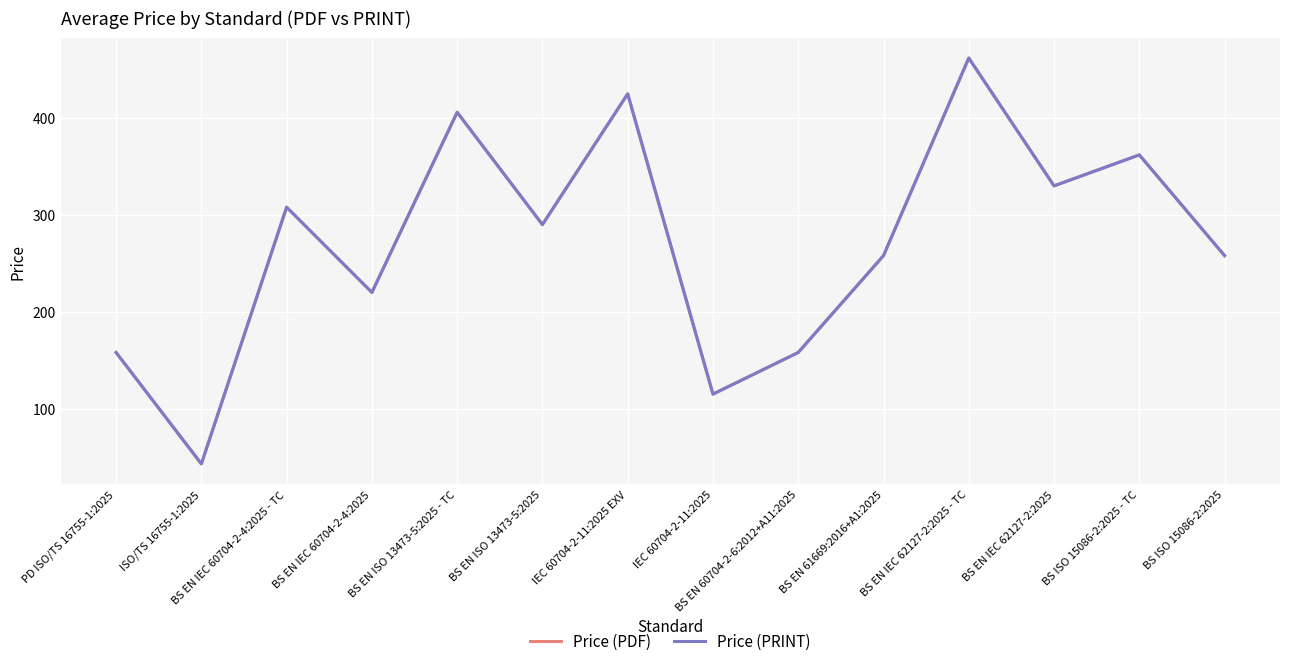

Reading left to right, what are all the values shown in this chart?

Price (PDF): 158	43	308	220	406	290	425	115	158	258	462	330	362	258
Price (PRINT): 158	43	308	220	406	290	425	115	158	258	462	330	362	258